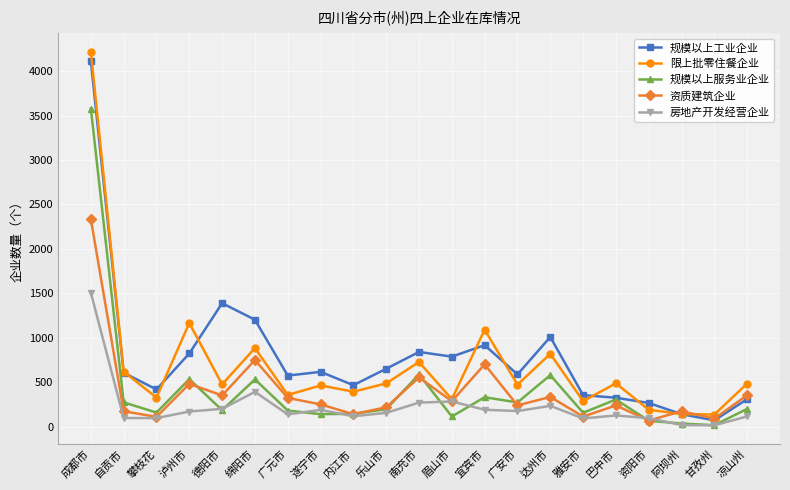

True or false: 资质建筑企业 has more than 0 interior local peaks.

True